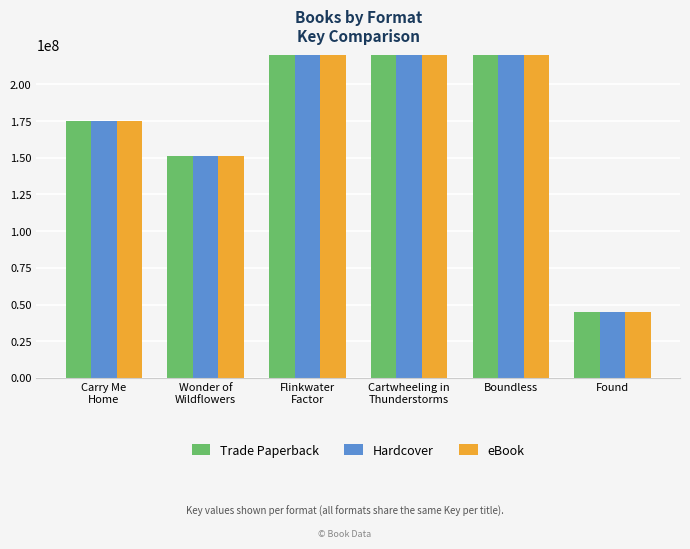

Rank the categories by Trade Paperback value from lowest to highest.

Found, Wonder of
Wildflowers, Carry Me
Home, Boundless, Cartwheeling in
Thunderstorms, Flinkwater
Factor